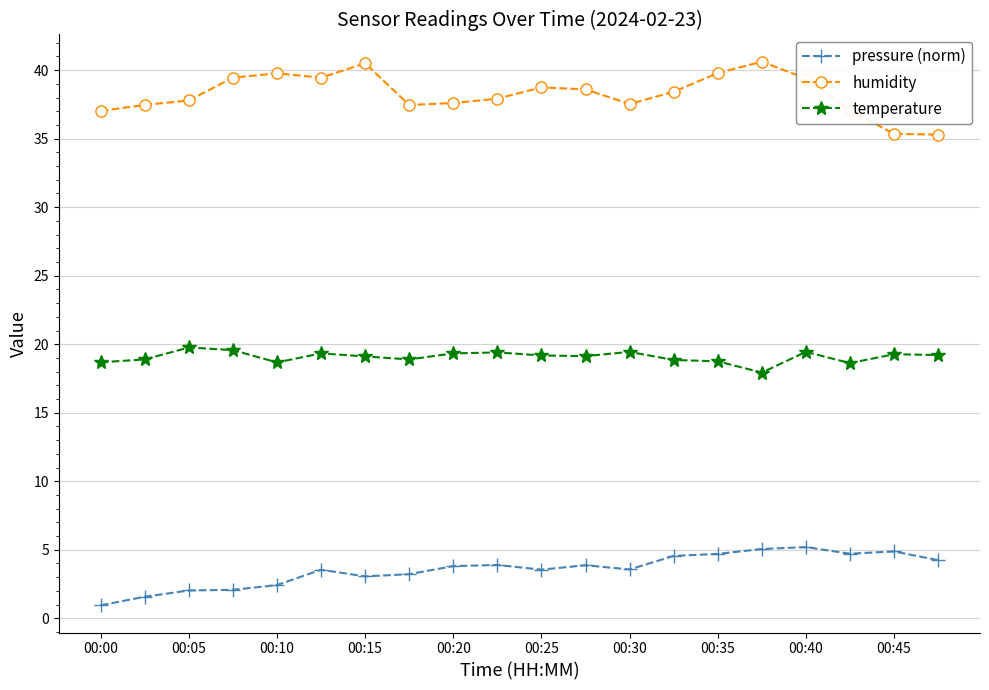

What is the value of the humidity point at the 14th from the left?

38.4